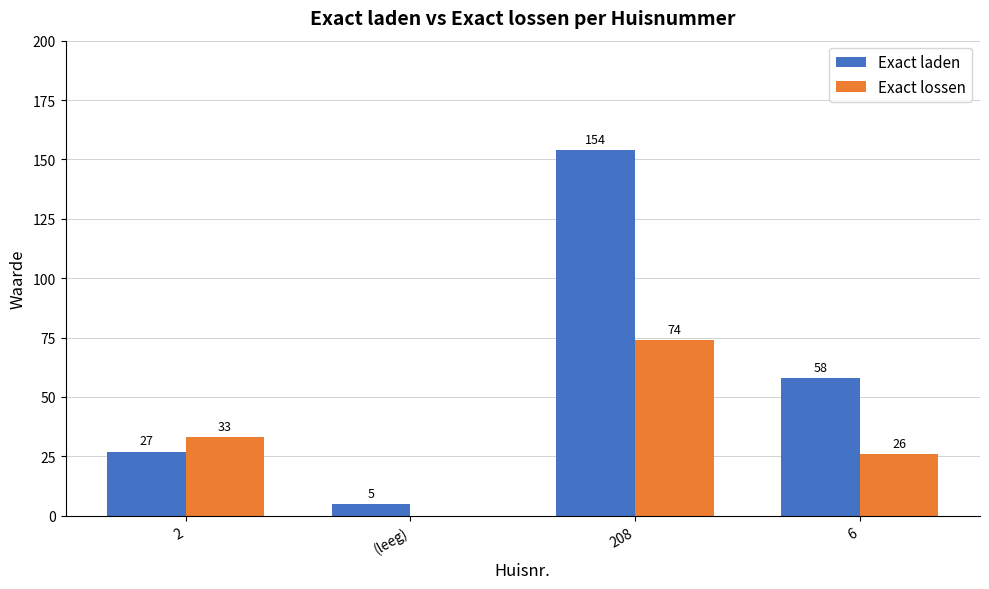

Is it true that Exact lossen equals 123 at 208?

False